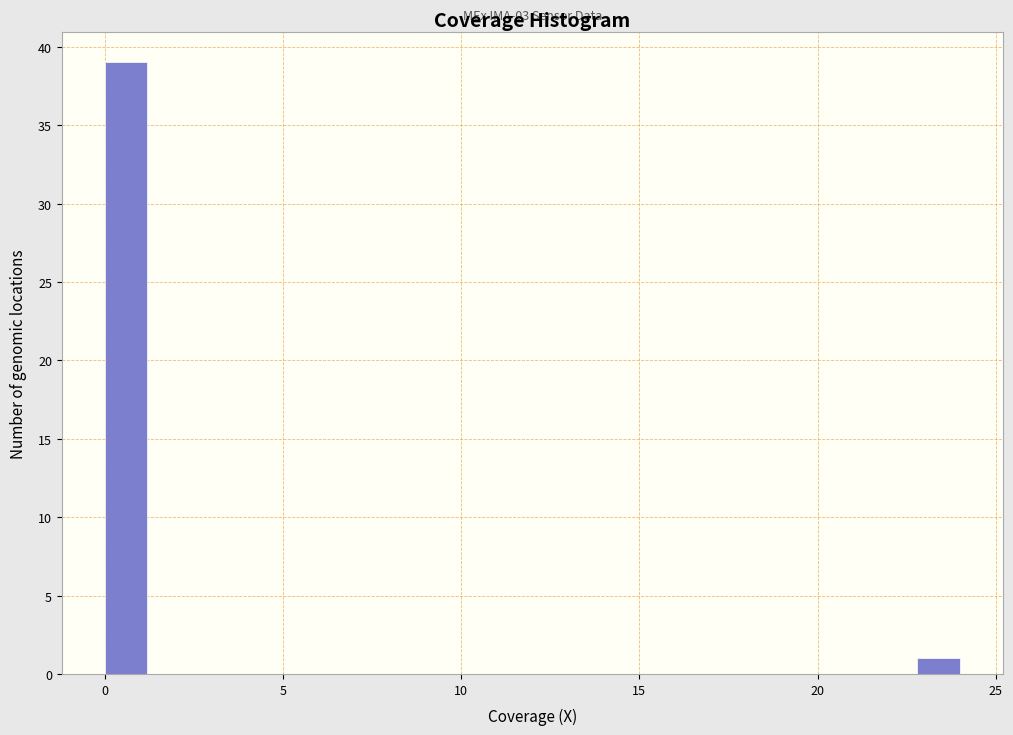

Around what value on the x-axis is the tallest bar? Give the approximate position of its centre, as read against the axis.

0.5